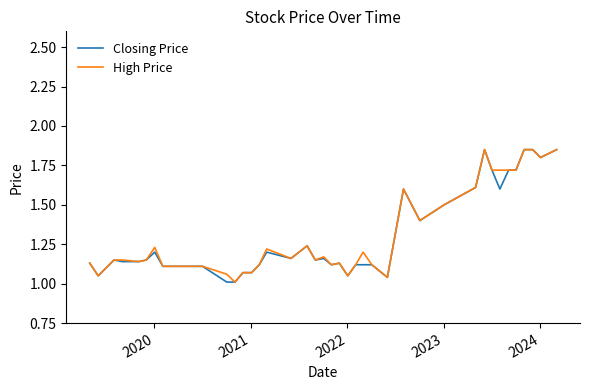

Does the chart display data point markers on the line(s)?

No